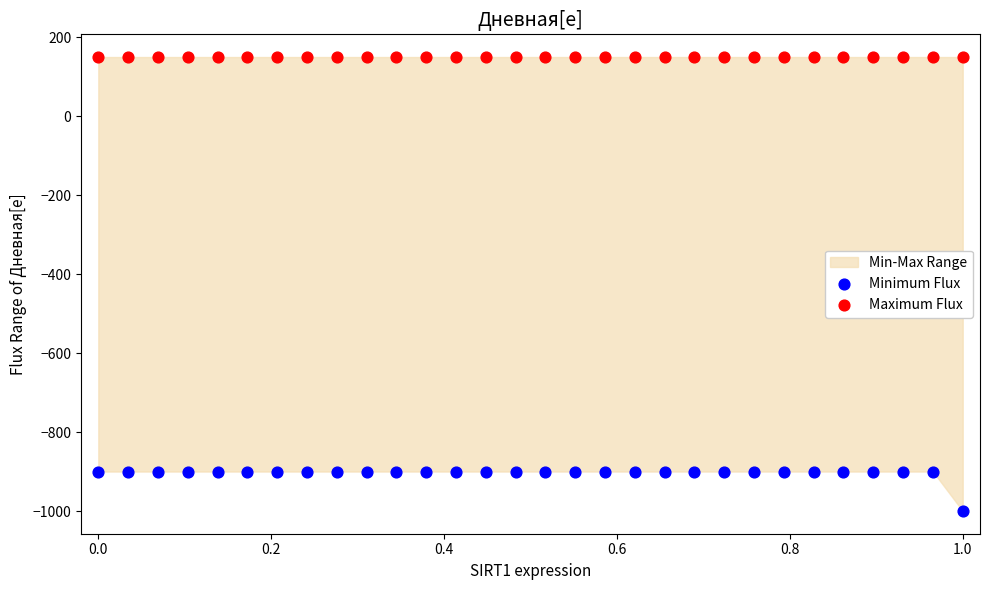

Which series reaches the maximum Y coordinate?

Maximum Flux